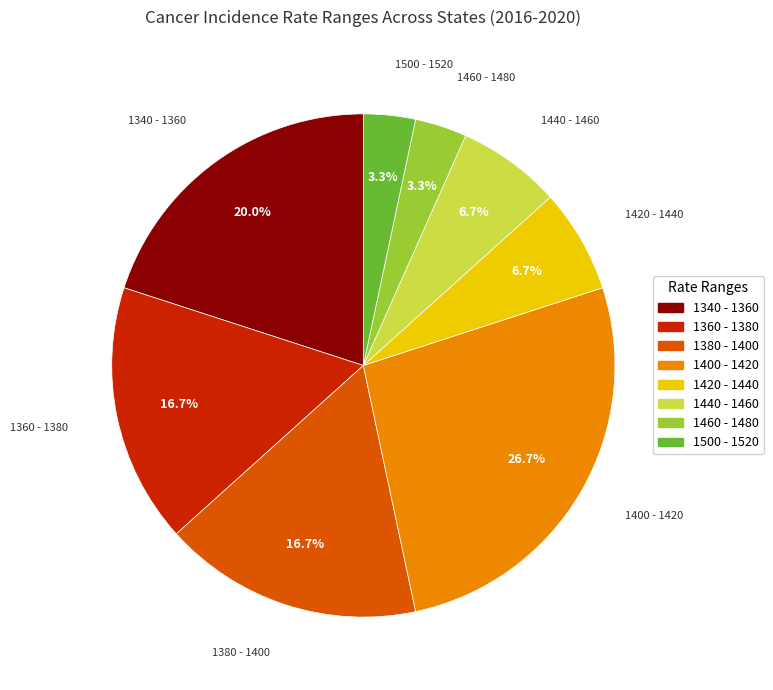

Is there a majority slice in this chart?

No